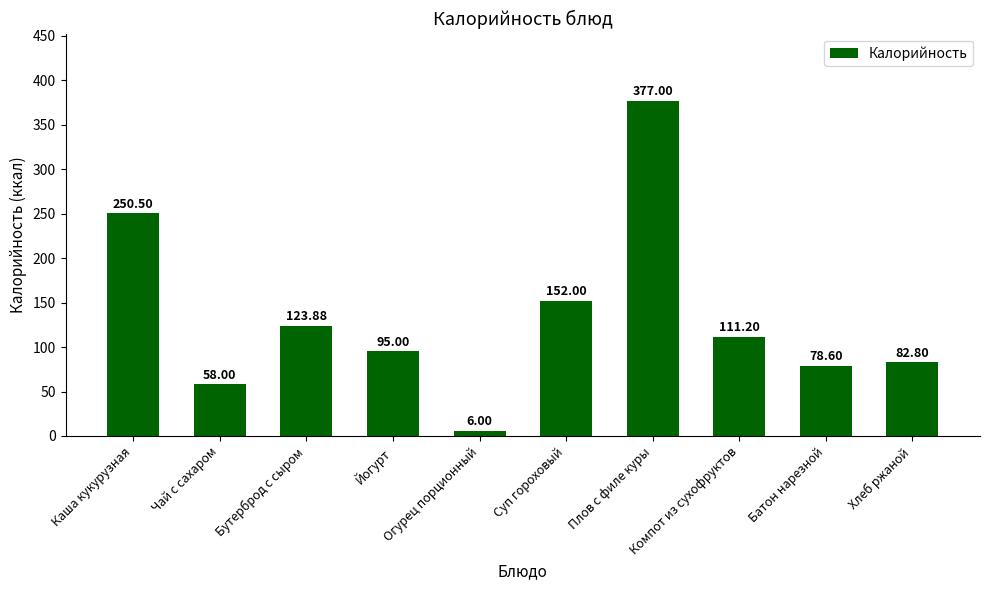

True or false: the data shows 56.8 at Каша кукурузная.

False